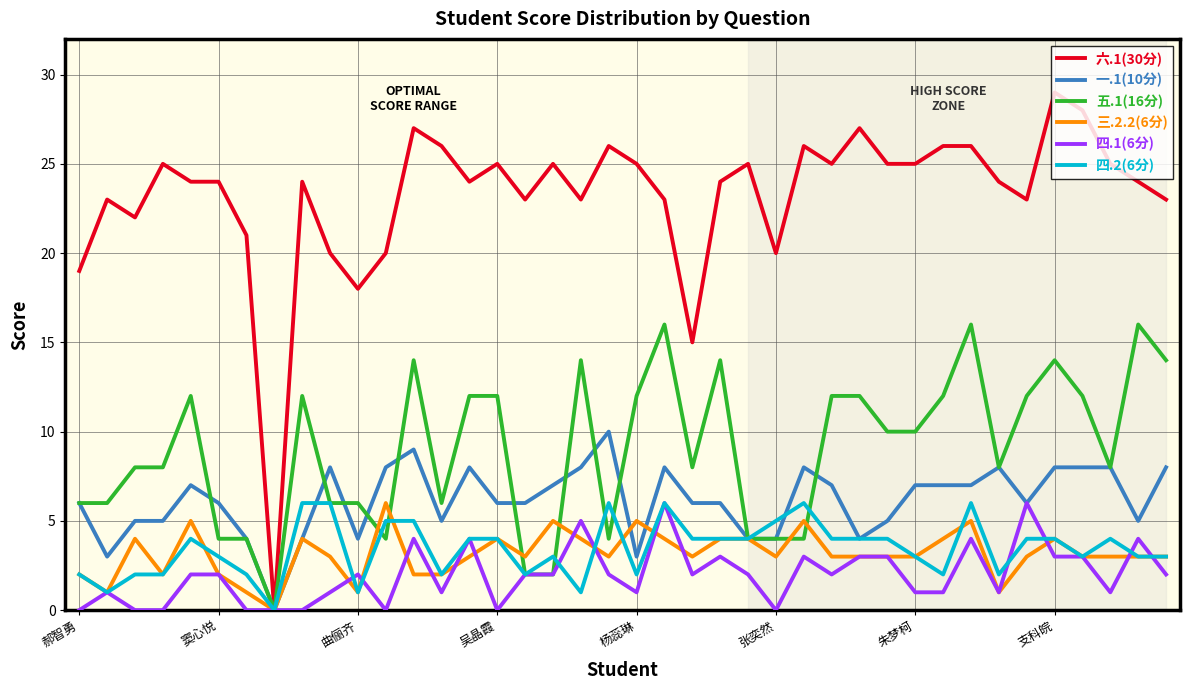

Which series has the widest spread of values?

六.1(30分)